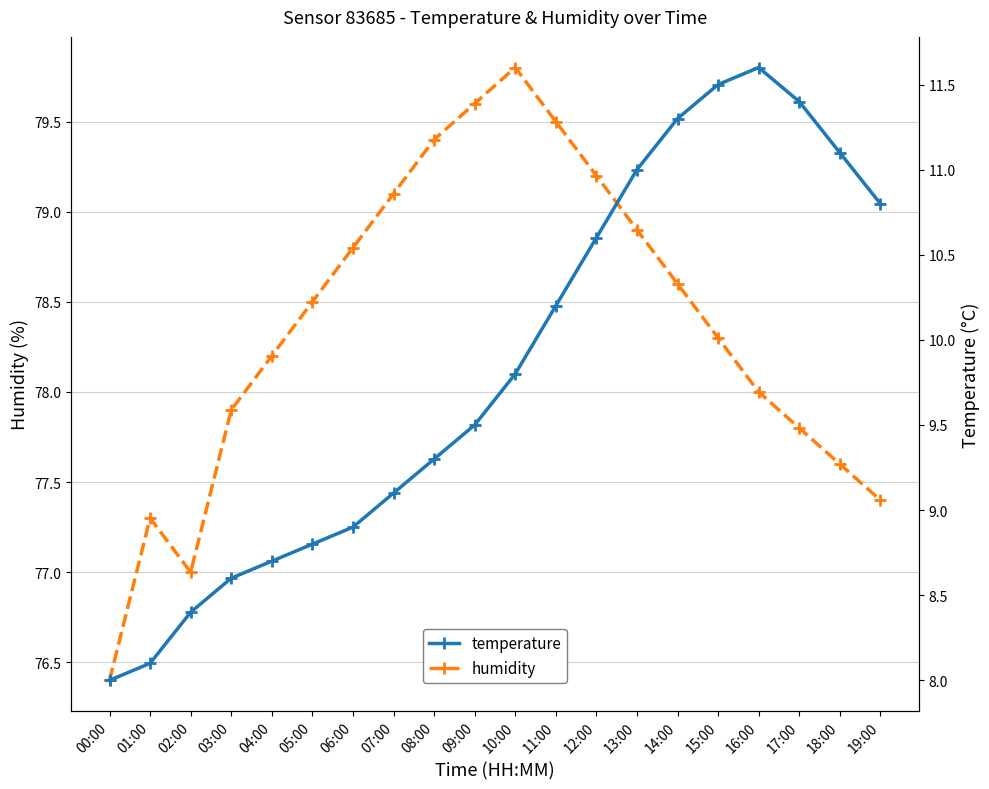

What is the value of the humidity point at the 7th from the left?

78.8